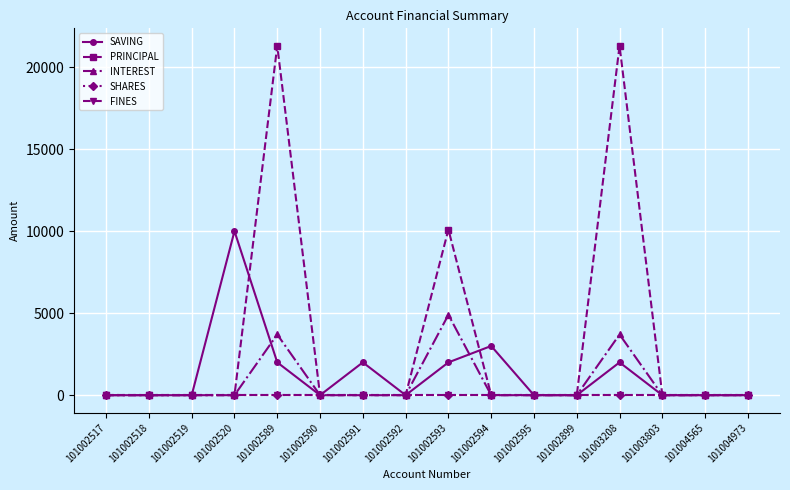

Reading left to right, extract all data points from this chart.

SAVING: 101002517=0	101002518=0	101002519=0	101002520=10000	101002589=2000	101002590=0	101002591=2000	101002592=0	101002593=2000	101002594=3000	101002595=0	101002899=0	101003208=2000	101003803=0	101004565=0	101004973=0
PRINCIPAL: 101002517=0	101002518=0	101002519=0	101002520=0	101002589=21300	101002590=0	101002591=0	101002592=0	101002593=10100	101002594=0	101002595=0	101002899=0	101003208=21300	101003803=0	101004565=0	101004973=0
INTEREST: 101002517=0	101002518=0	101002519=0	101002520=0	101002589=3700	101002590=0	101002591=0	101002592=0	101002593=4900	101002594=0	101002595=0	101002899=0	101003208=3700	101003803=0	101004565=0	101004973=0
SHARES: 101002517=0	101002518=0	101002519=0	101002520=0	101002589=0	101002590=0	101002591=0	101002592=0	101002593=0	101002594=0	101002595=0	101002899=0	101003208=0	101003803=0	101004565=0	101004973=0
FINES: 101002517=0	101002518=0	101002519=0	101002520=0	101002589=0	101002590=0	101002591=0	101002592=0	101002593=0	101002594=0	101002595=0	101002899=0	101003208=0	101003803=0	101004565=0	101004973=0